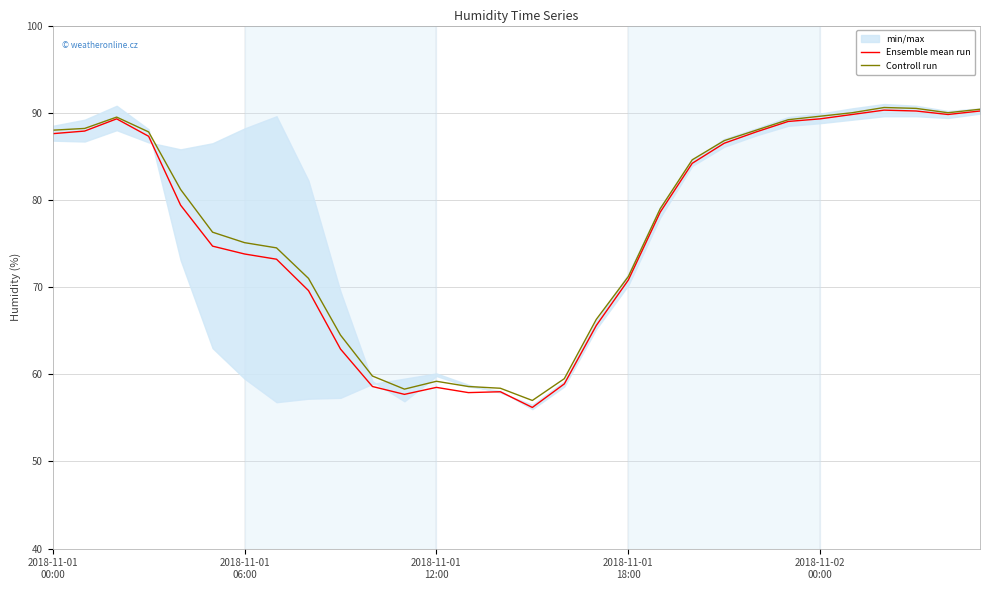

At which category is the sum across all series the highest?

26